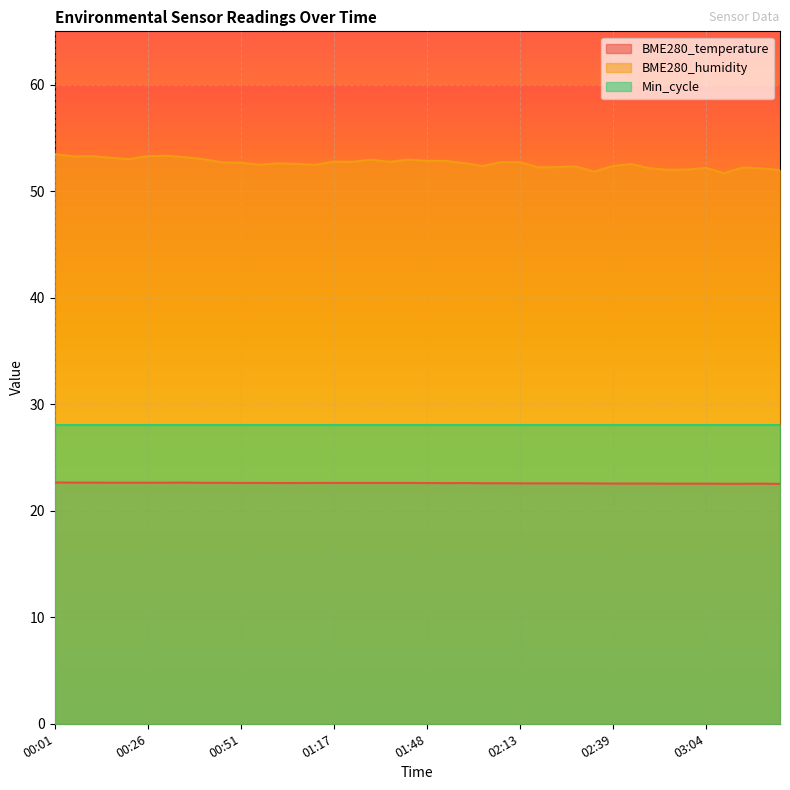

What is the average value of the BME280_temperature series?

22.6